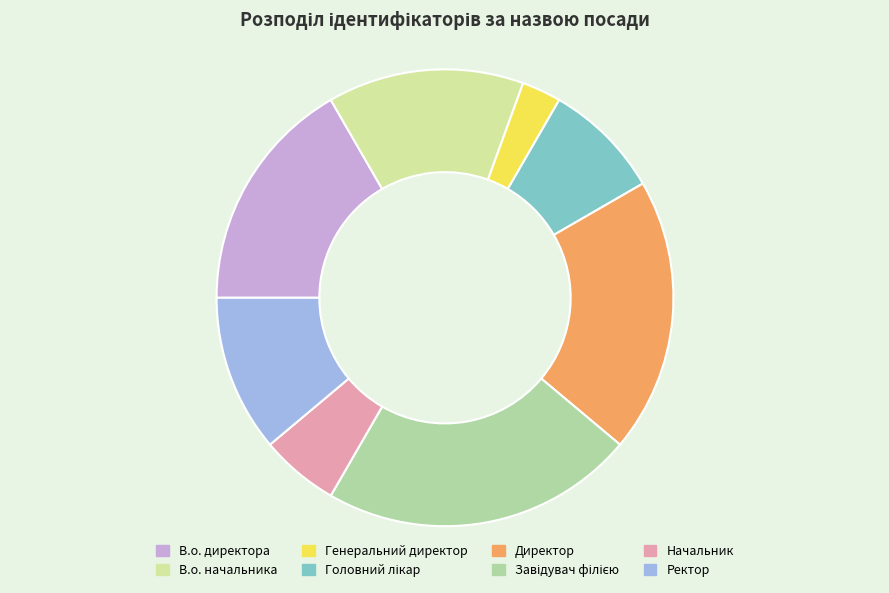

How many segments does this pie chart have?

8